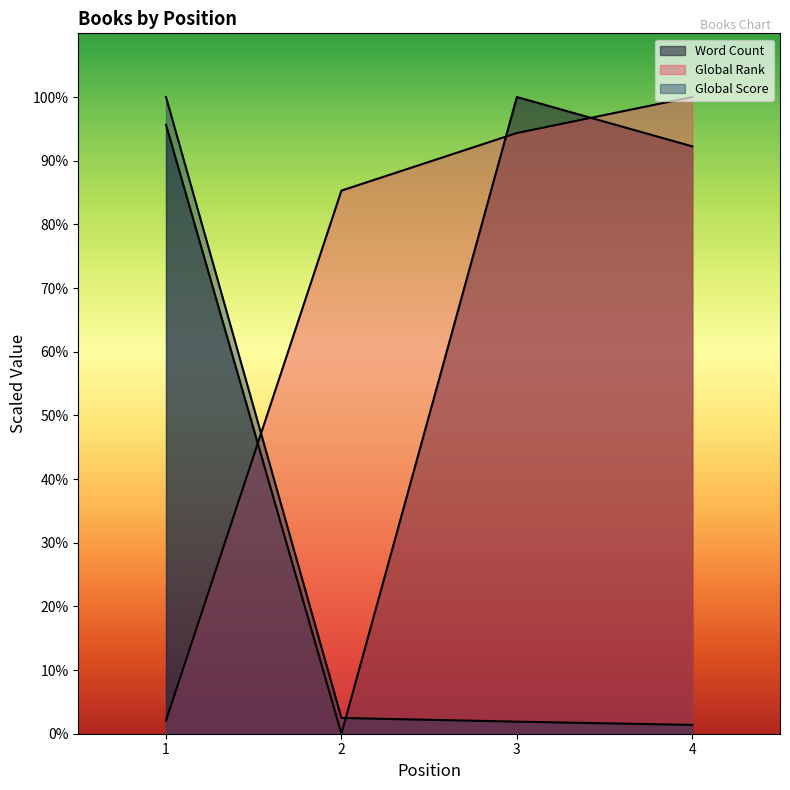

What is the difference between the Global Score values at 4 and 3?

51.1